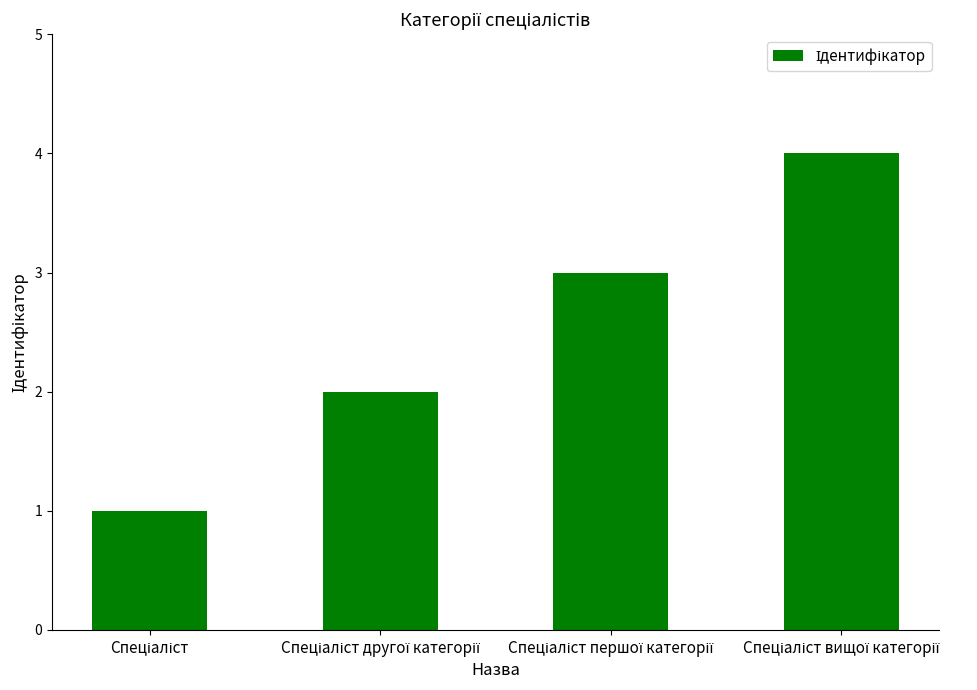

What is the difference between the maximum and minimum values?

3